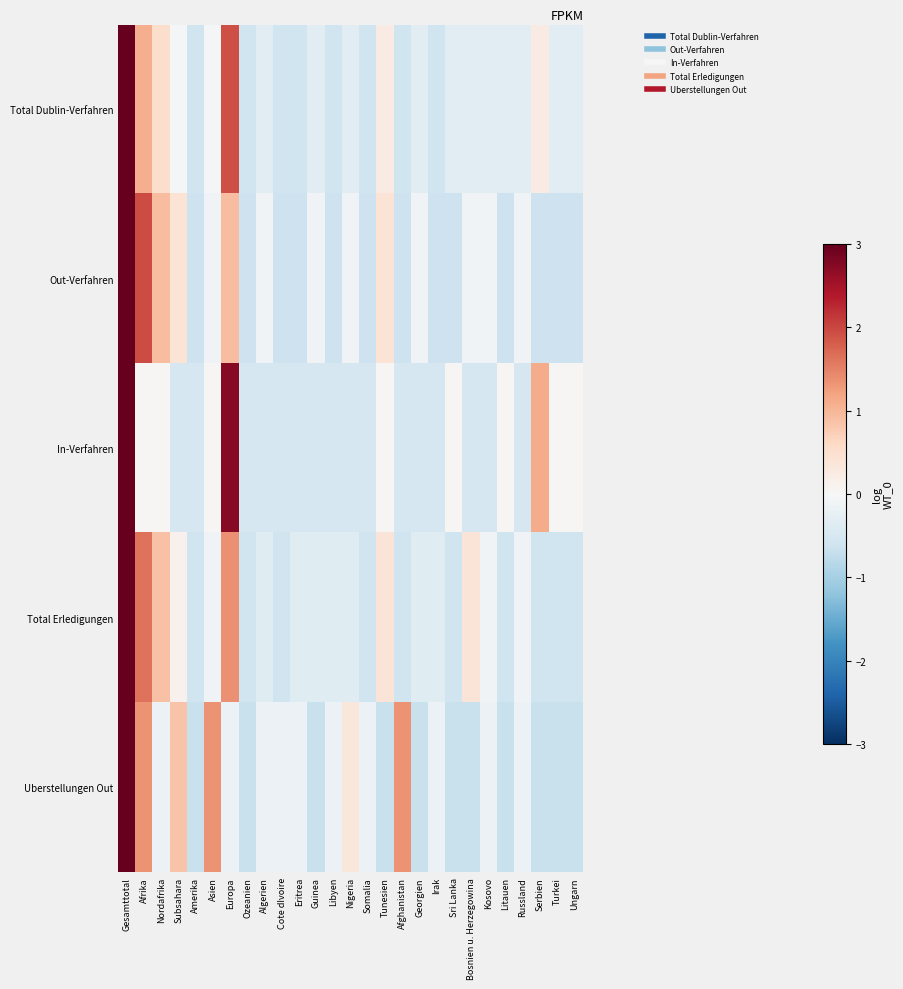

Which has a higher value, Serbien or Irak?

Serbien